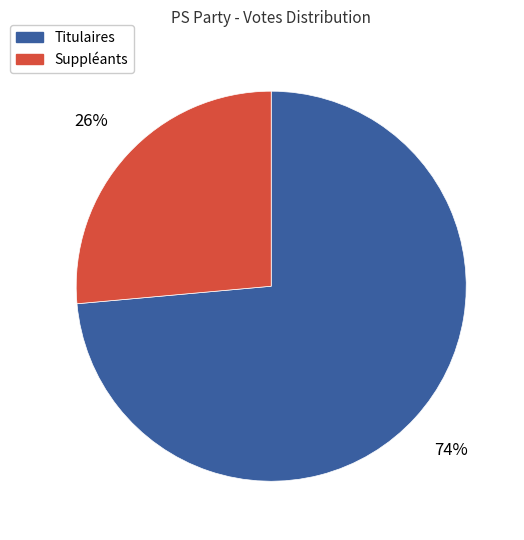

To the nearest percent, what is the average slice percentage?

50%